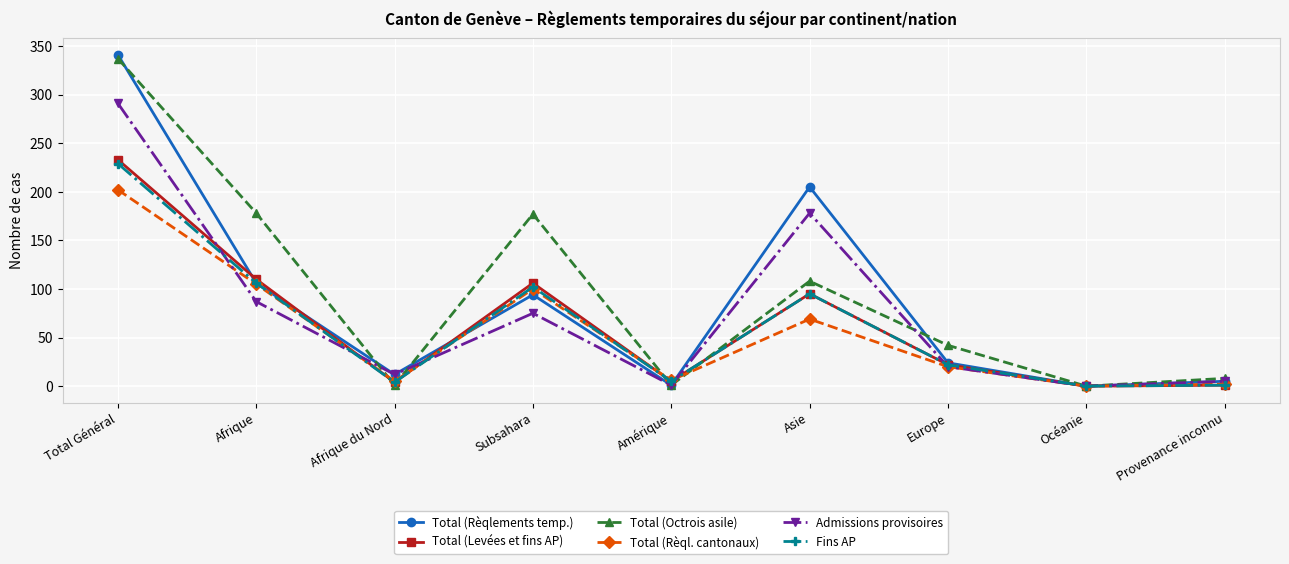

Between Afrique du Nord and Subsahara, which series saw the biggest shift?

Total (Octrois asile)